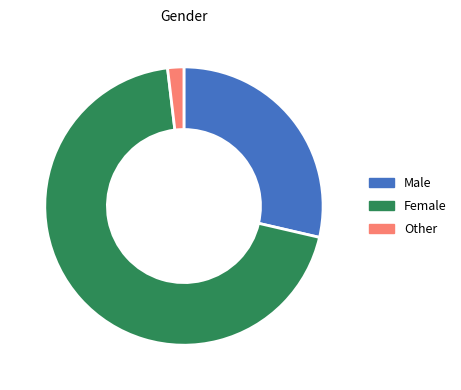

Does any single category account for the majority?

Yes